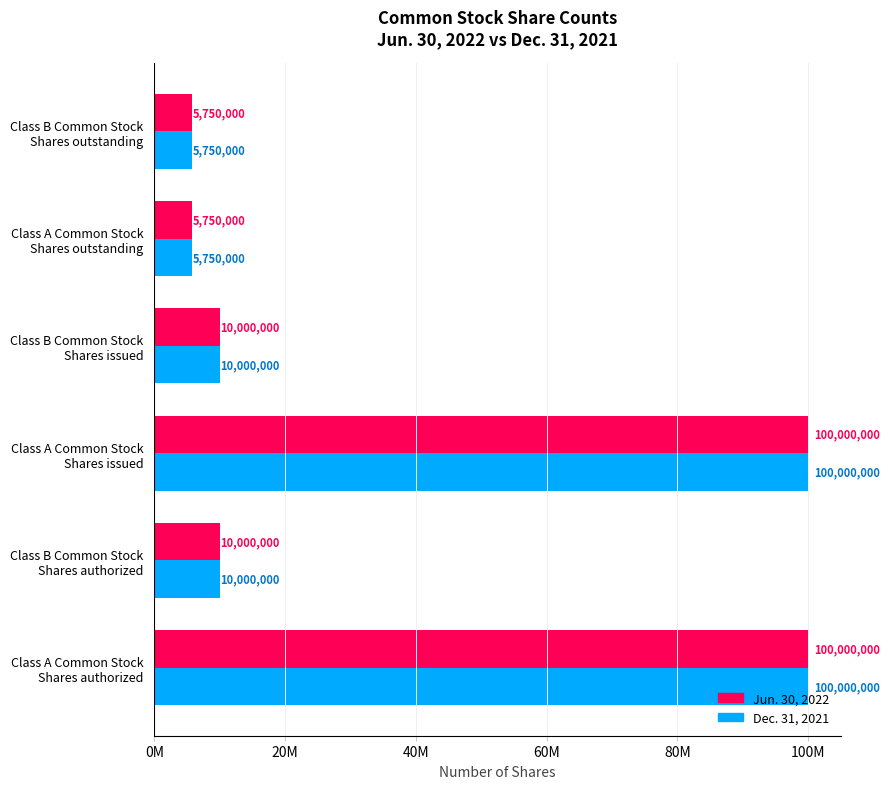

Reading left to right, list all the values displayed in this chart.

Jun. 30, 2022: 100000000	10000000	100000000	10000000	5750000	5750000
Dec. 31, 2021: 100000000	10000000	100000000	10000000	5750000	5750000